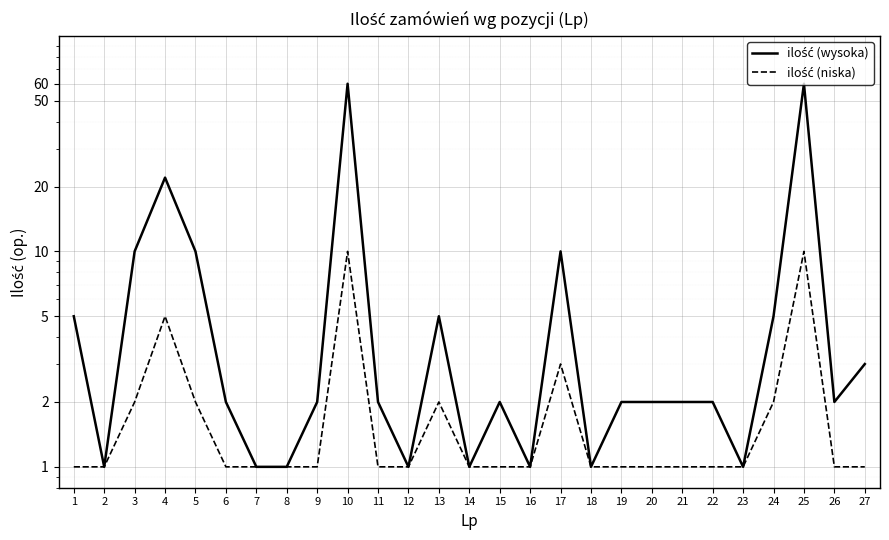

At which category is the sum across all series the highest?

10